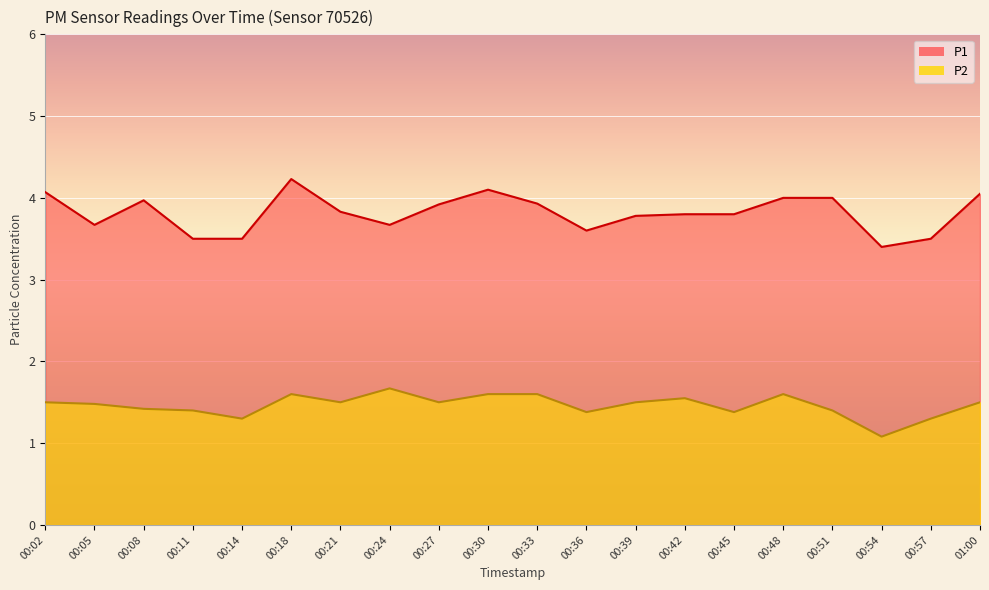

What is the label of the 6th point from the left?

00:18